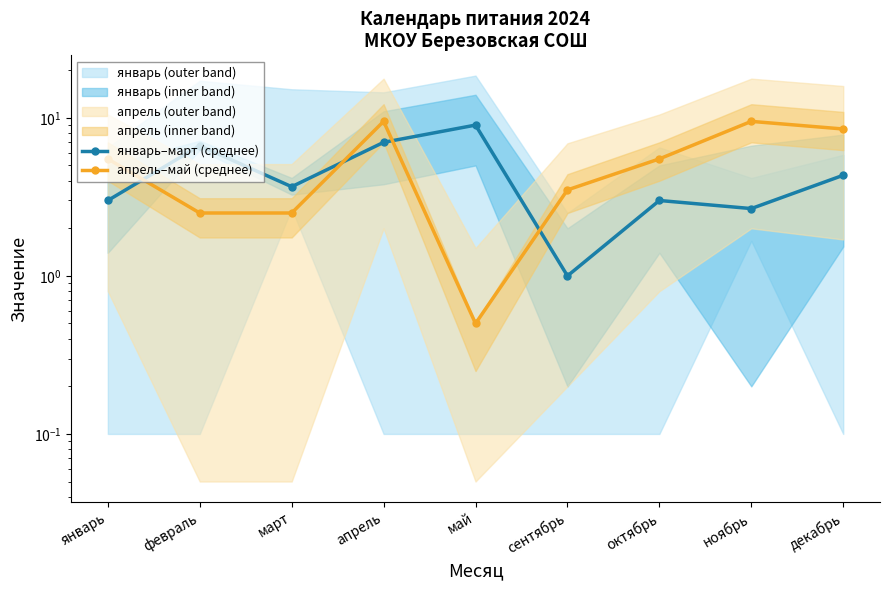

What position from the left is ноябрь?

8